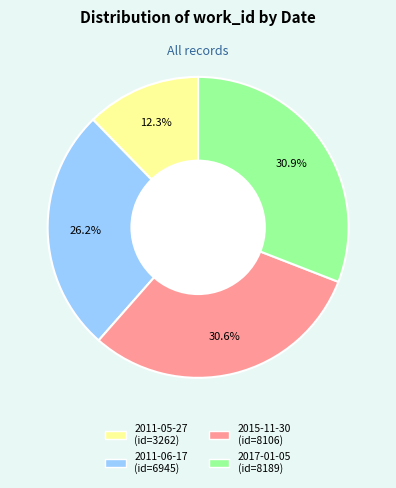

Which slice is the smallest?

2011-05-27